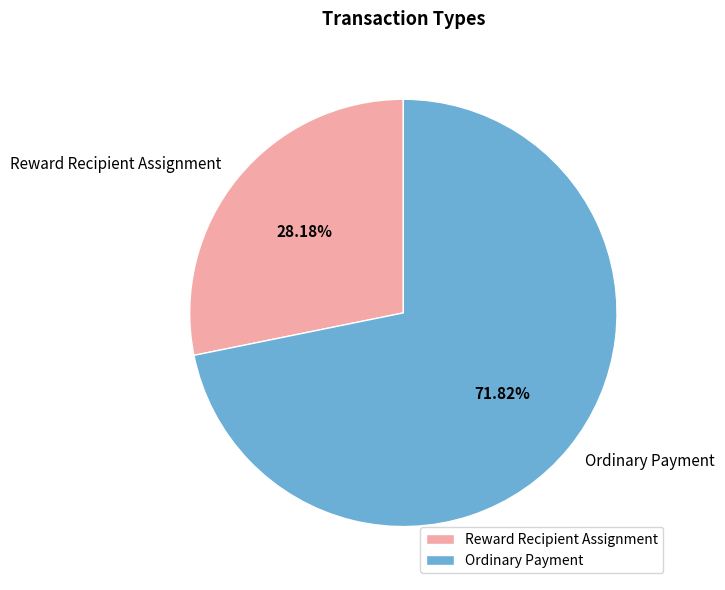

The Reward Recipient Assignment slice represents 28% of the pie. True or false?

True